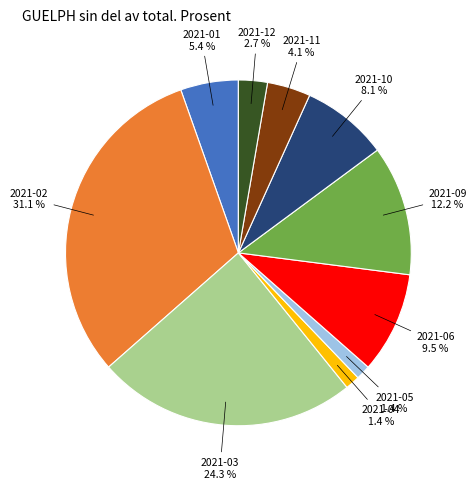

Does any single category account for the majority?

No